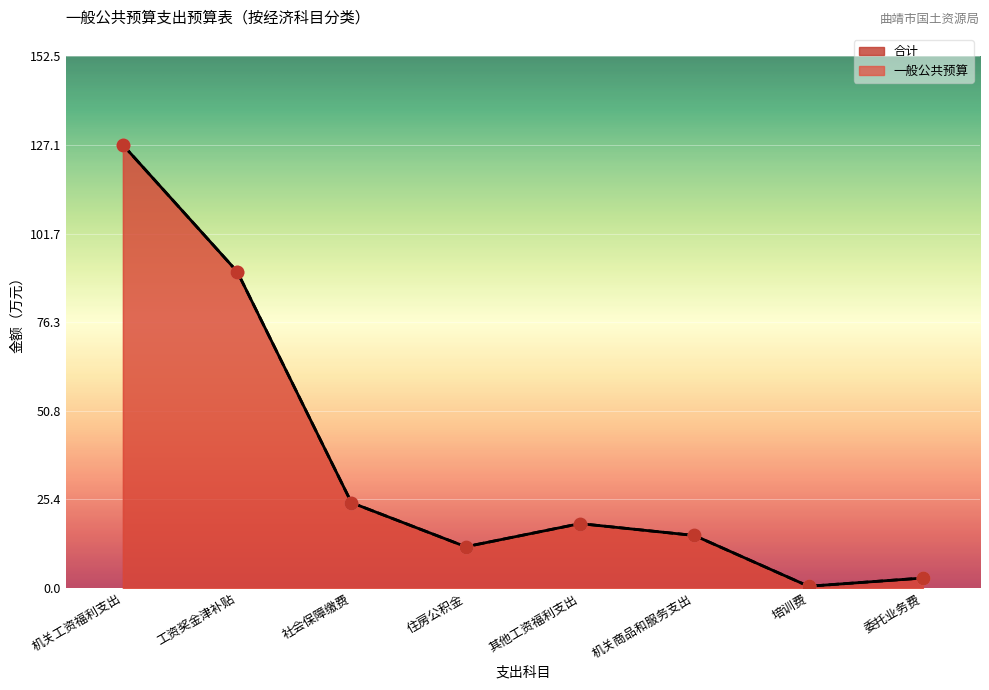

Which series reaches the maximum Y coordinate?

一般公共预算